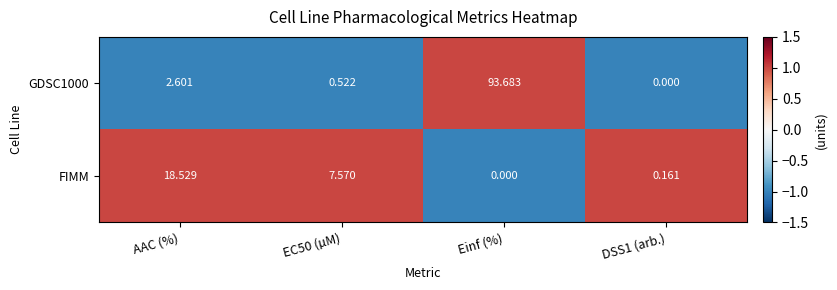

Which series has the largest range (max minus min)?

GDSC1000